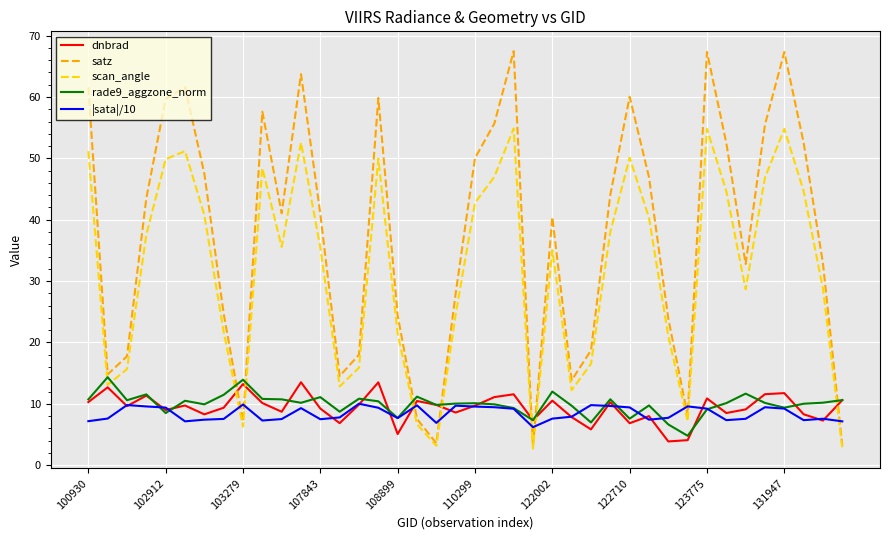

Which series has the largest total across all categories?

satz